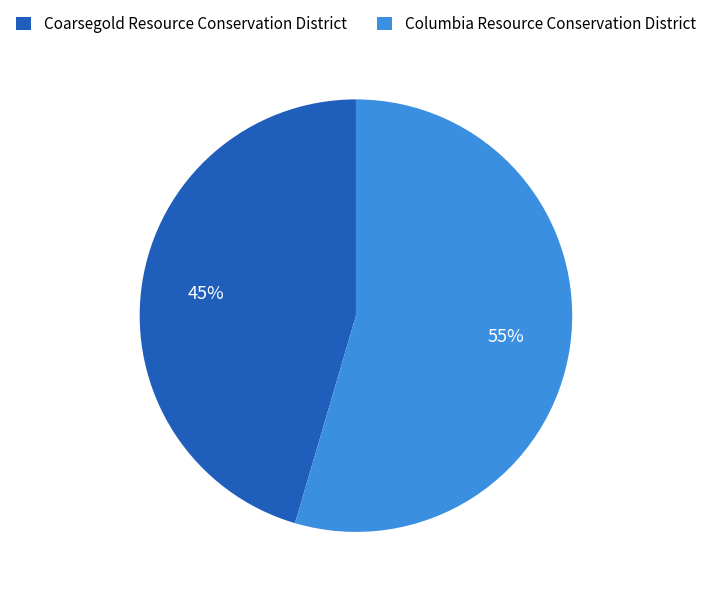

How many segments does this pie chart have?

2